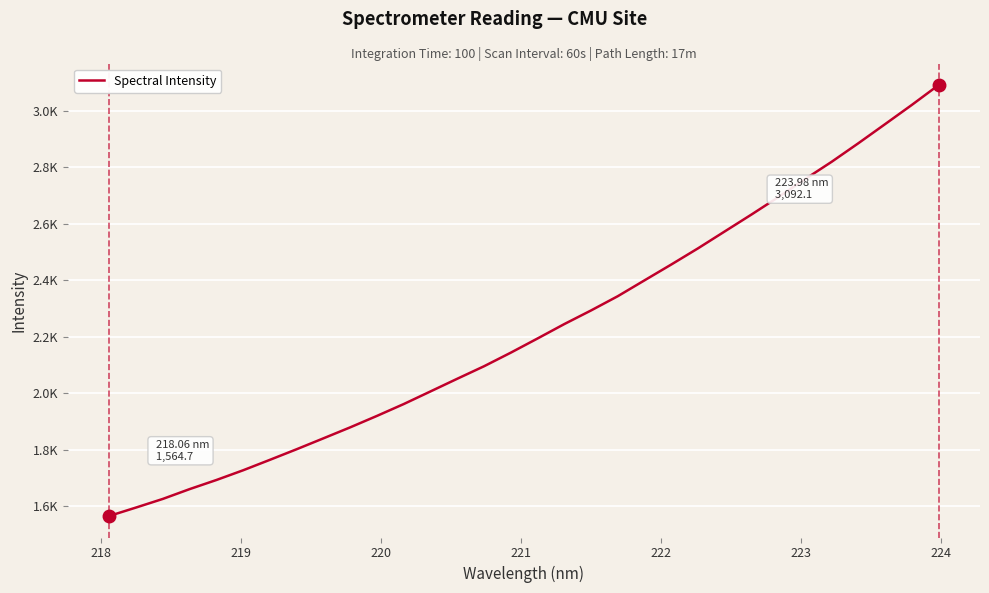

Is this an area chart (filled region under the line)?

No